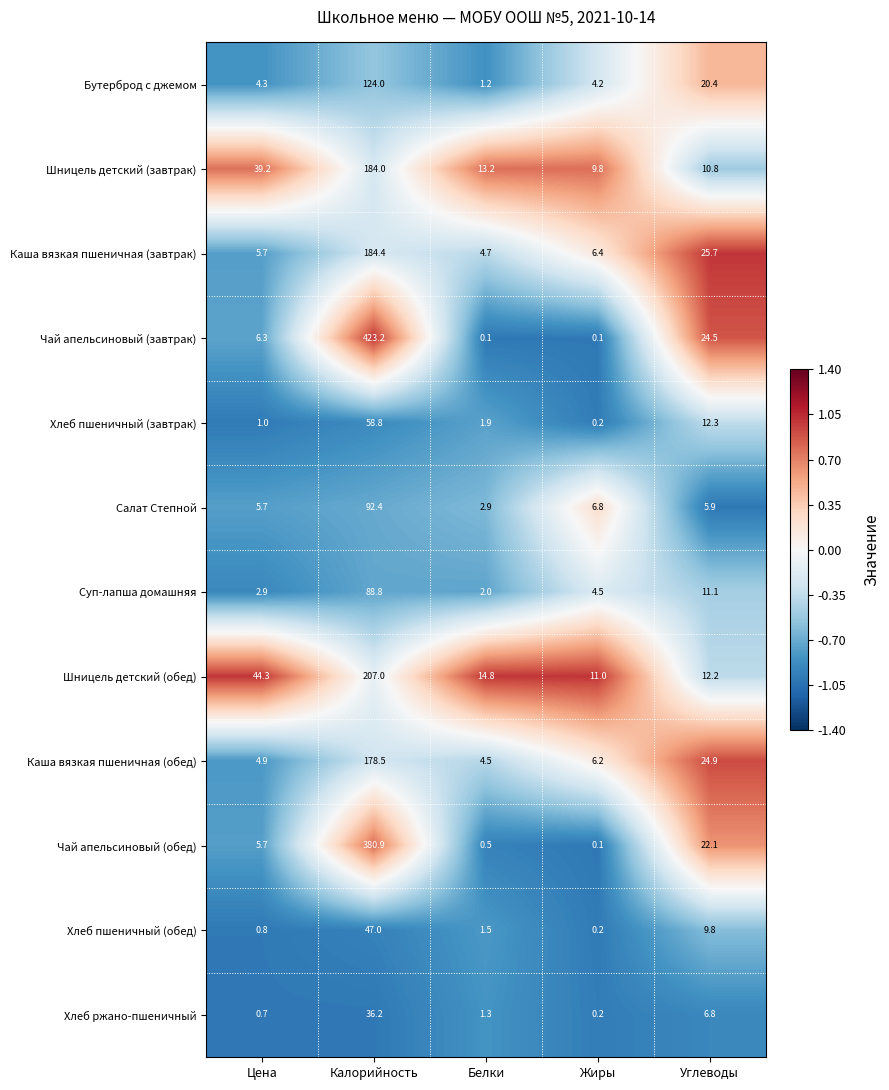

What is the difference between the highest and lowest values at Калорийность?

387.0